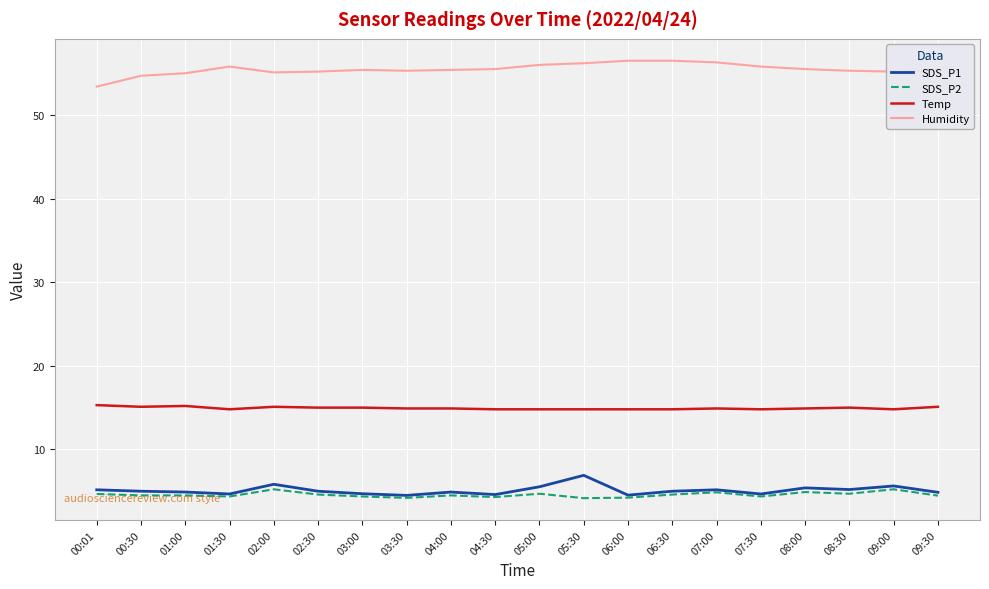

What is the maximum value shown in the chart?

56.5